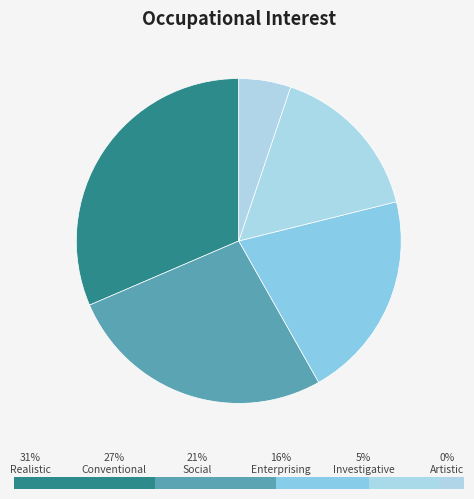

Is it true that Enterprising is 24% of the pie?

False